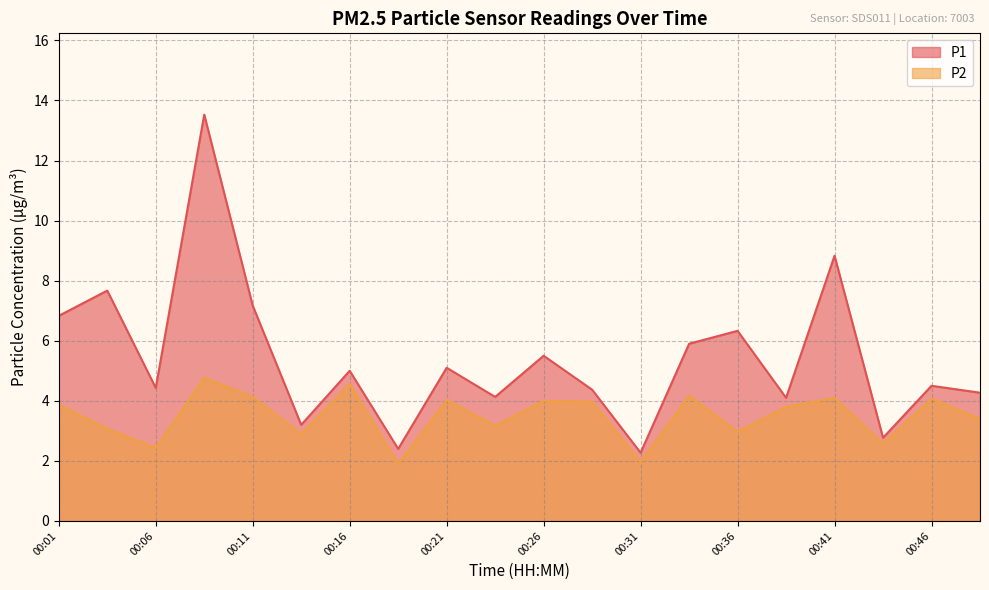

Reading right to left, list all the values displayed in this chart.

P1: 4.3	4.5	2.8	8.8	4.1	6.3	5.9	2.3	4.4	5.5	4.1	5.1	2.4	5.0	3.2	7.2	13.5	4.4	7.7	6.8
P2: 3.4	4.1	2.6	4.1	3.8	3.0	4.2	2.0	4.0	4.0	3.2	4.0	1.9	4.6	2.9	4.1	4.8	2.4	3.1	3.9